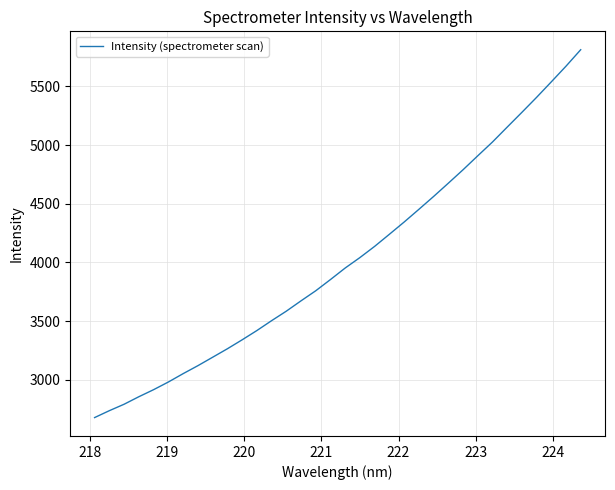

Count the number of categories in the chart.

34